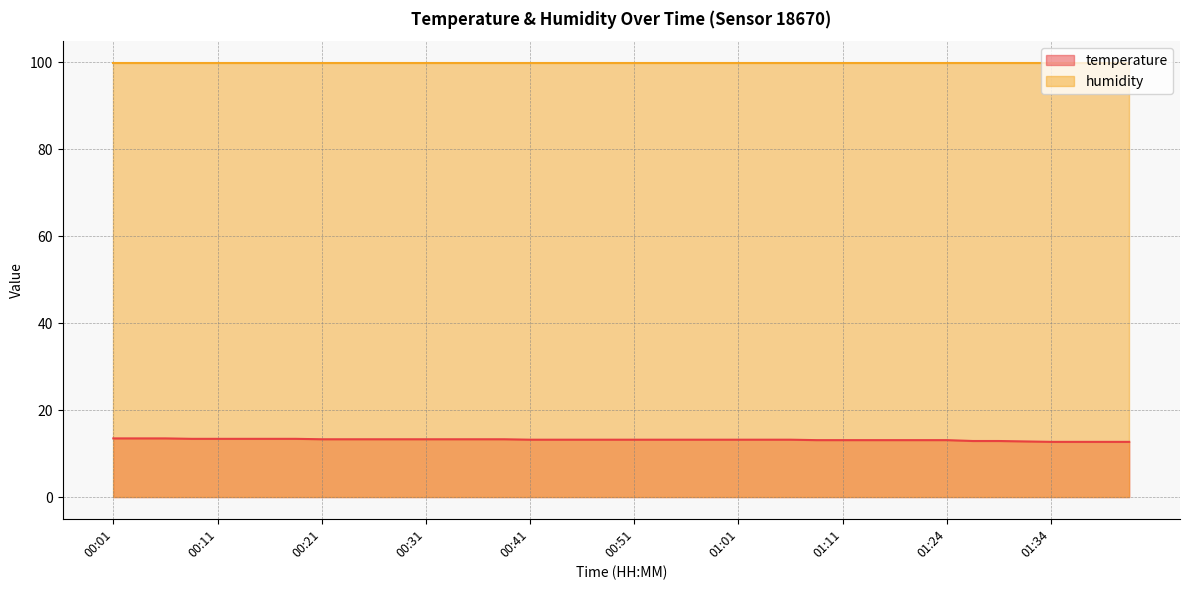

Which label corresponds to the largest value in the chart?

00:01